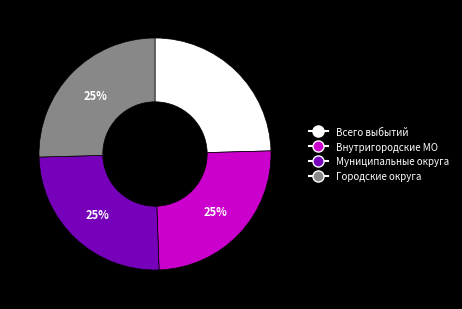

Does any single category account for the majority?

No